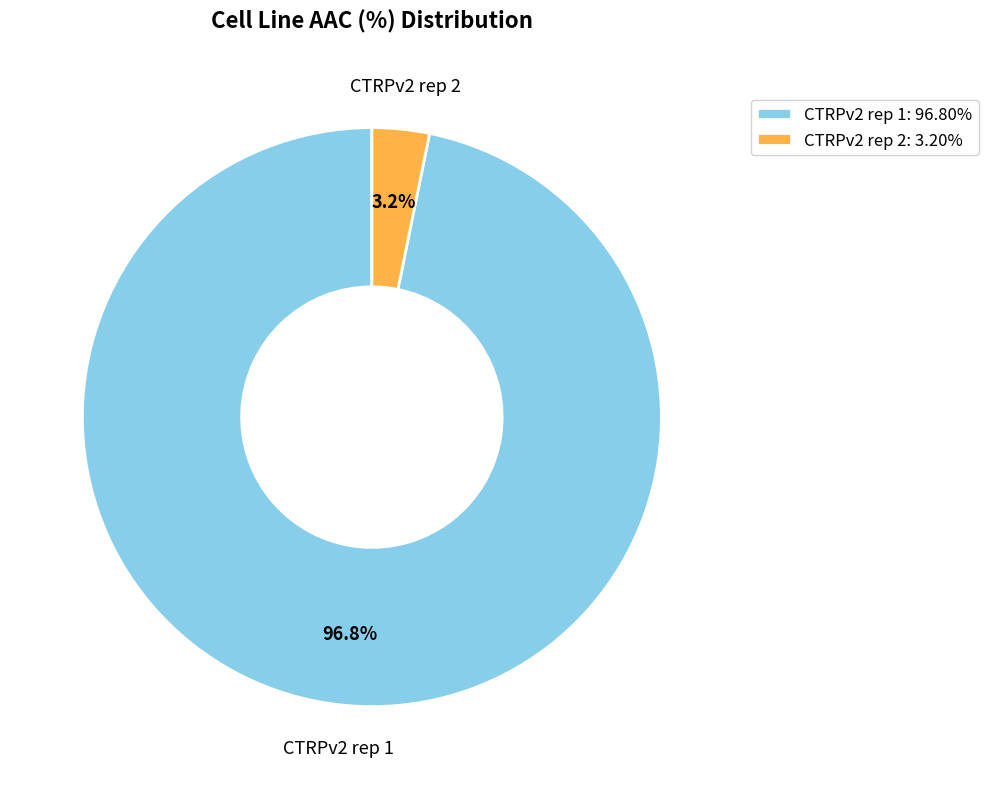

To the nearest percent, what is the combined percentage of CTRPv2 rep 1 and CTRPv2 rep 2?

100%